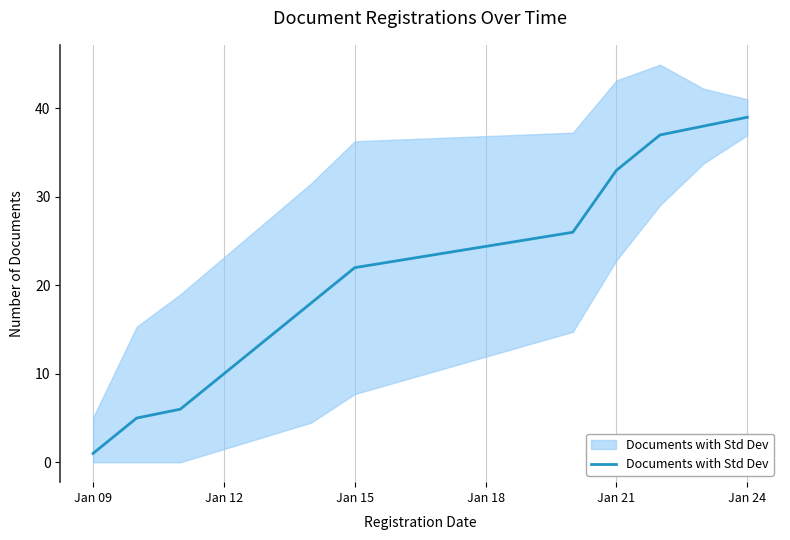

Reading left to right, list all the values displayed in this chart.

1	5	6	18	22	26	33	37	38	39